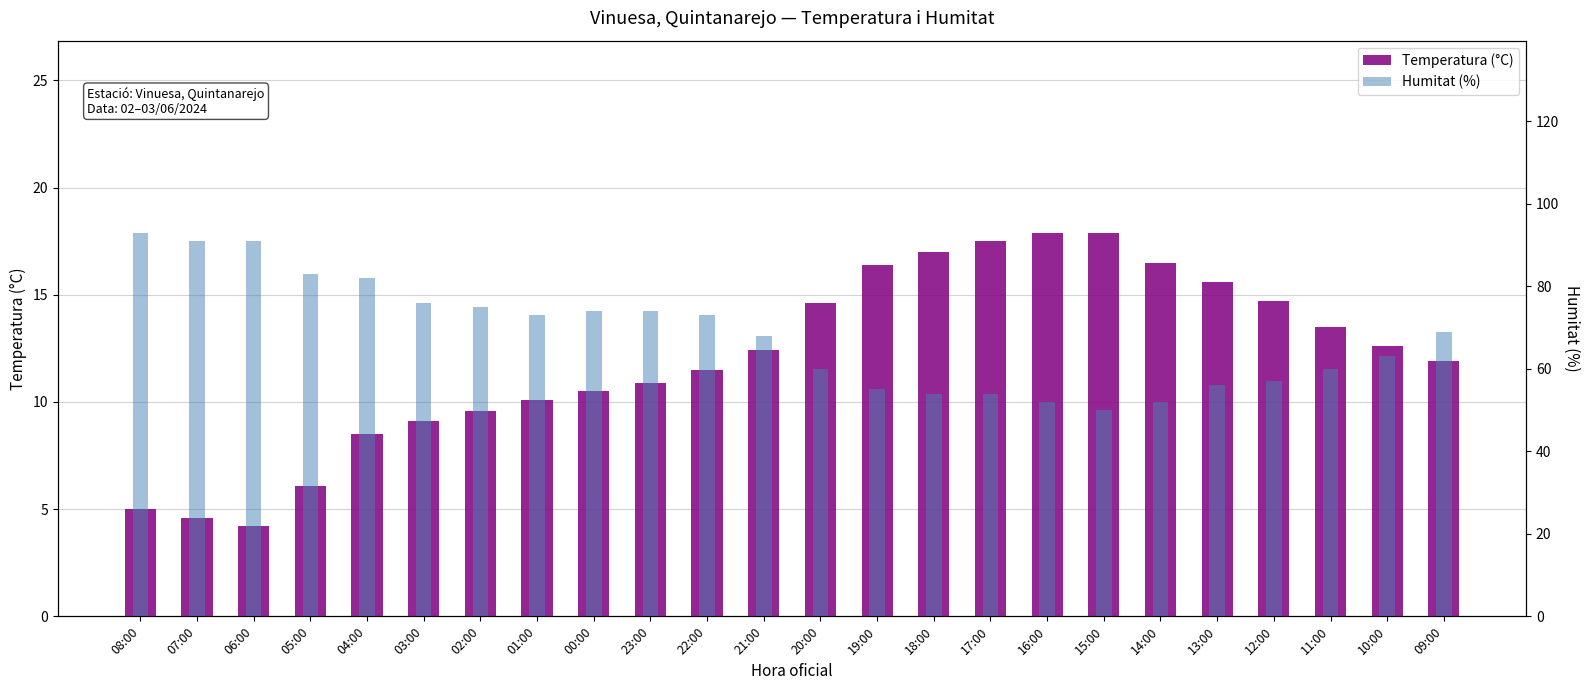

The Temperatura (°C) series shows 3.2 at 03:00. True or false?

False